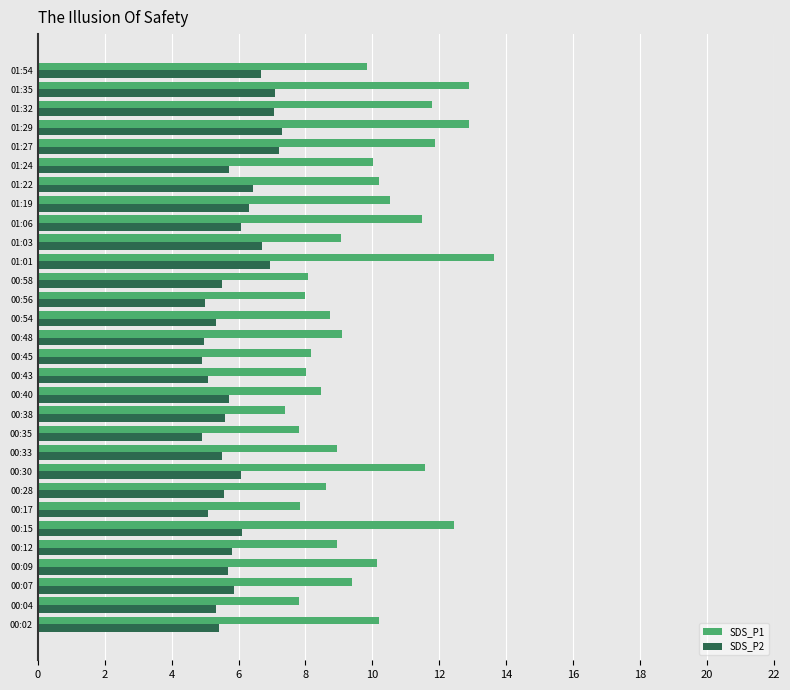

The SDS_P1 series shows 14.9 at 00:28. True or false?

False